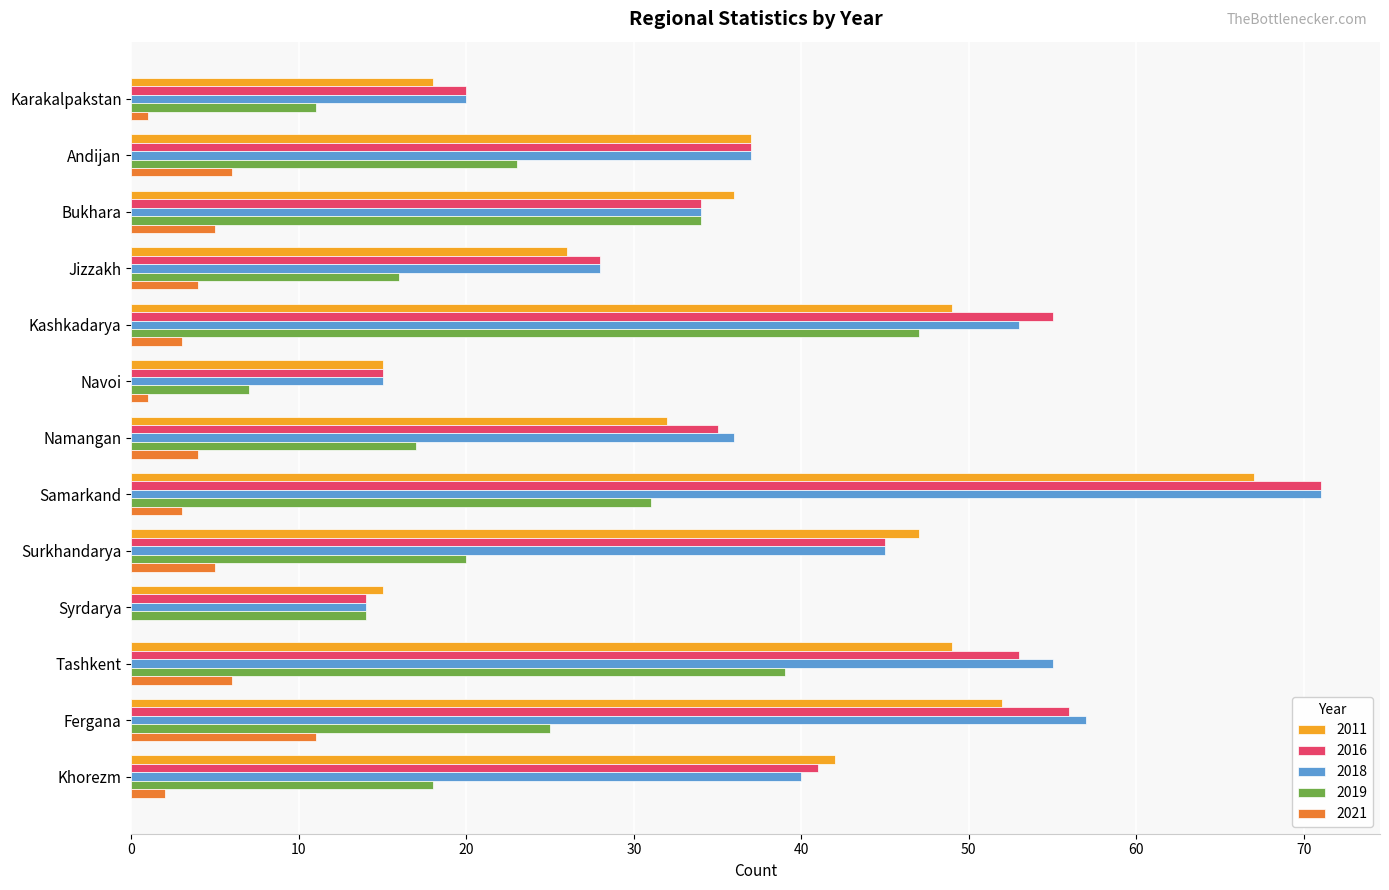

What is the sum of all 2011 values?

485